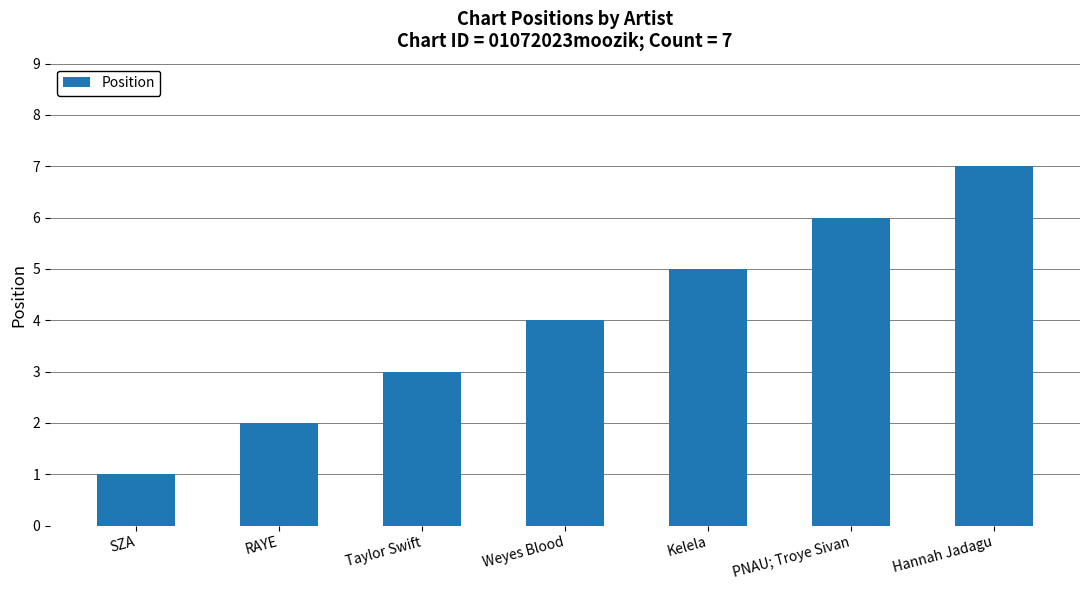

What is the sum of all values?

28